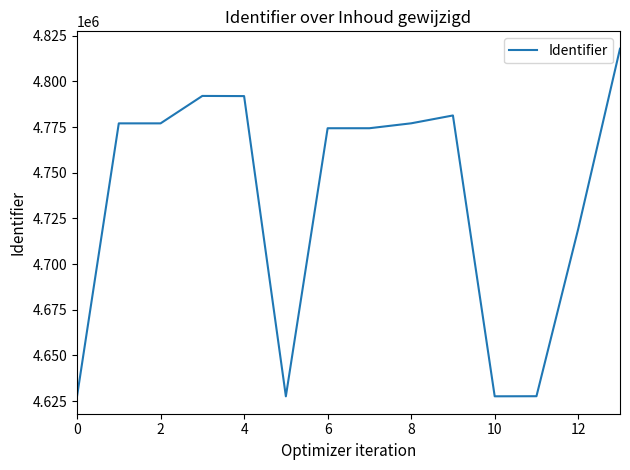

What is the maximum value shown in the chart?

4817882